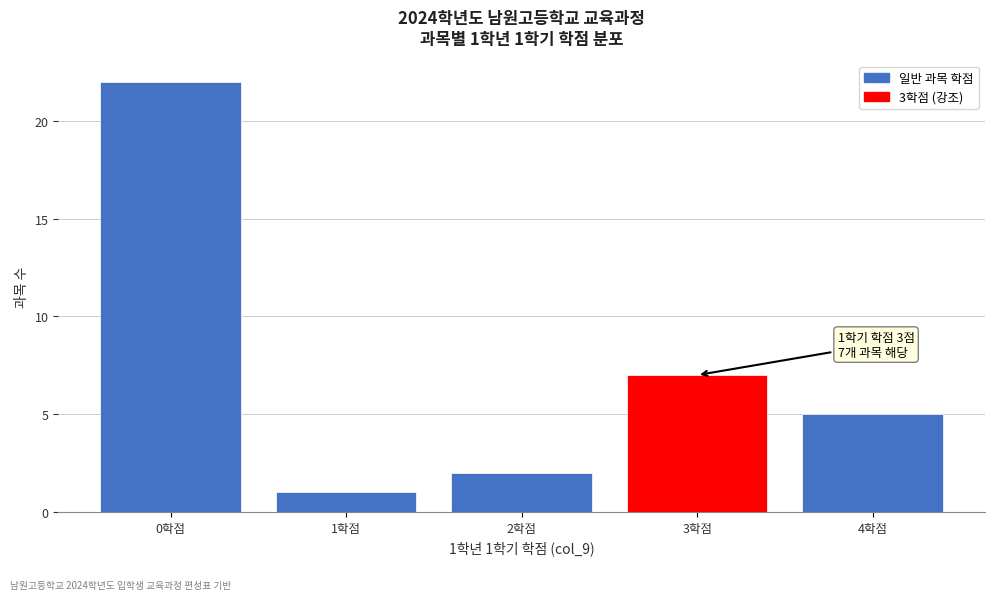

Reading right to left, extract all data points from this chart.

5	7	2	1	22